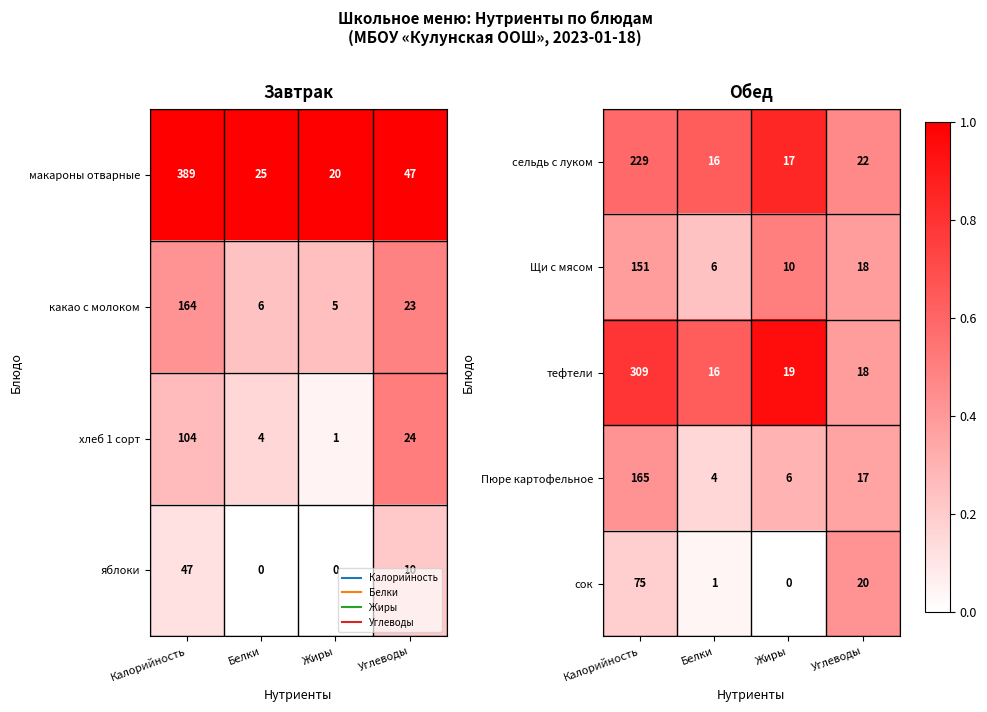

Reading right to left, extract all data points from this chart.

сельдь с луком: Углеводы=22.0	Жиры=17.0	Белки=16.0	Калорийность=229.0
Щи с мясом: Углеводы=18.0	Жиры=10.0	Белки=6.0	Калорийность=151.0
тефтели: Углеводы=18.0	Жиры=19.0	Белки=16.0	Калорийность=309.0
Пюре картофельное: Углеводы=17.0	Жиры=6.0	Белки=4.0	Калорийность=165.0
сок: Углеводы=20.0	Жиры=0.0	Белки=1.0	Калорийность=75.0